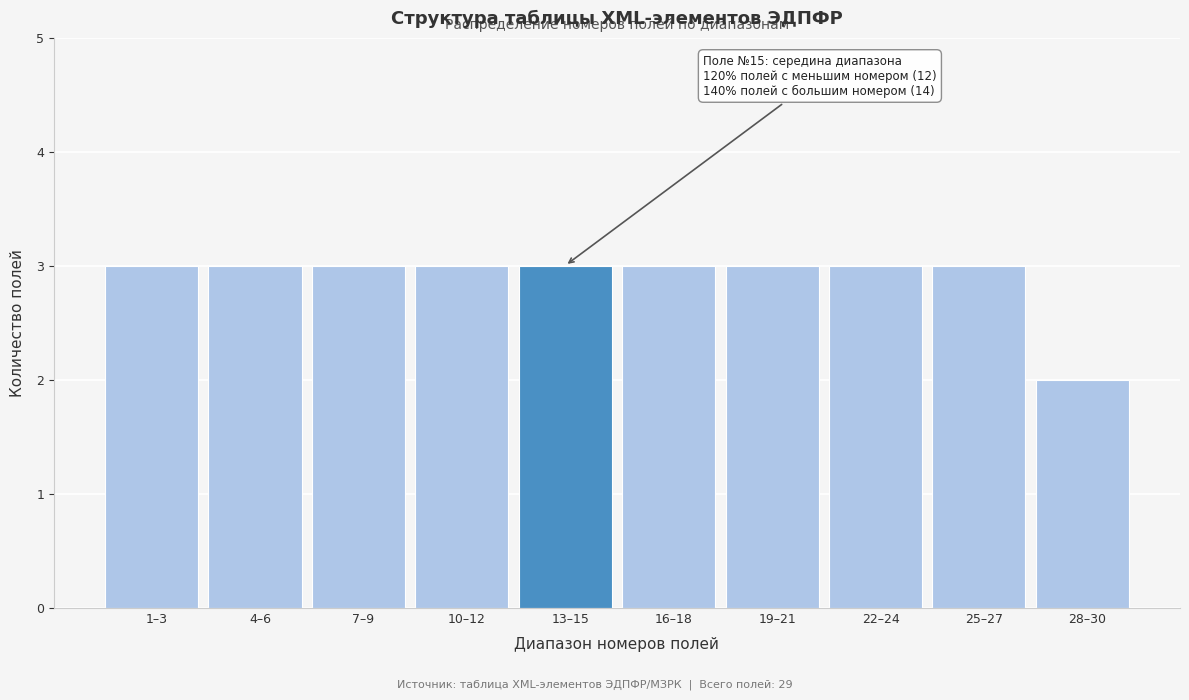

Reading left to right, extract all data points from this chart.

1–3=3	4–6=3	7–9=3	10–12=3	13–15=3	16–18=3	19–21=3	22–24=3	25–27=3	28–30=2